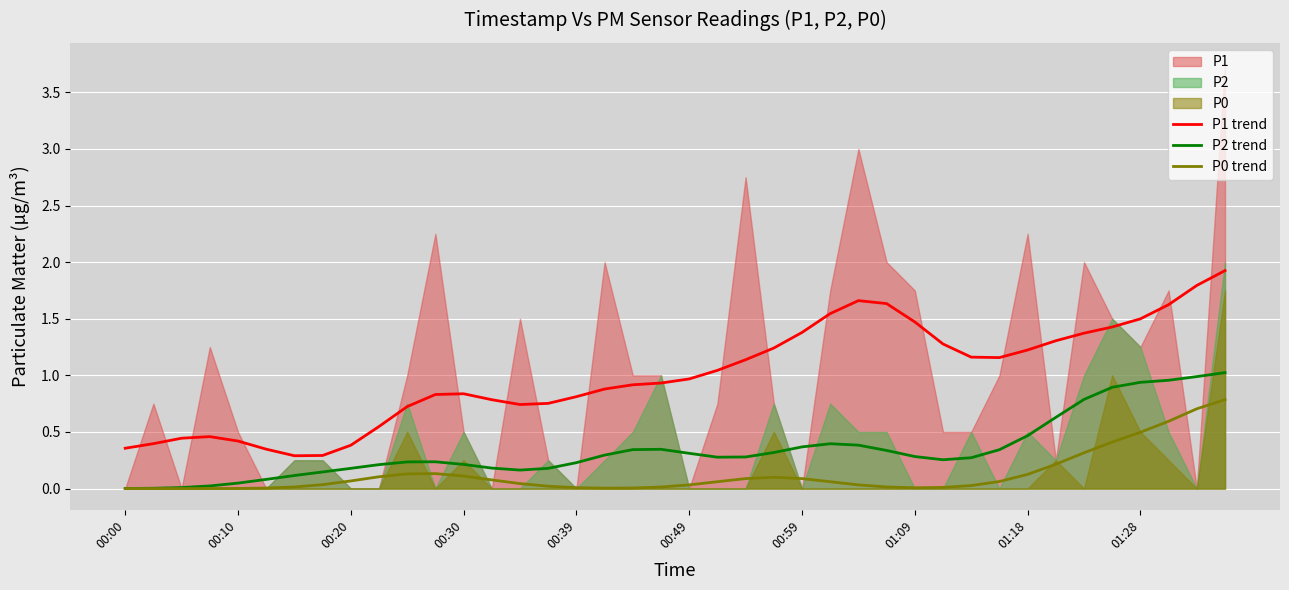

Count the number of categories in the chart.

40